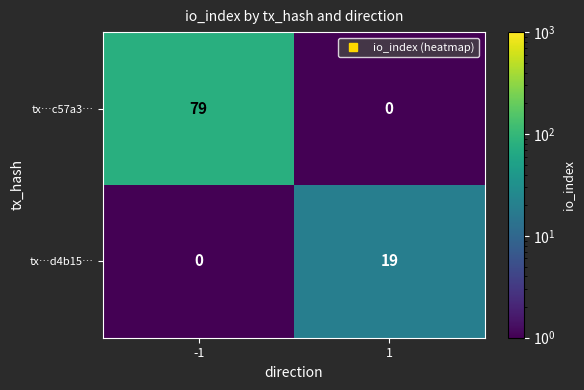

Between -1 and 1, which series saw the biggest shift?

tx…c57a3…